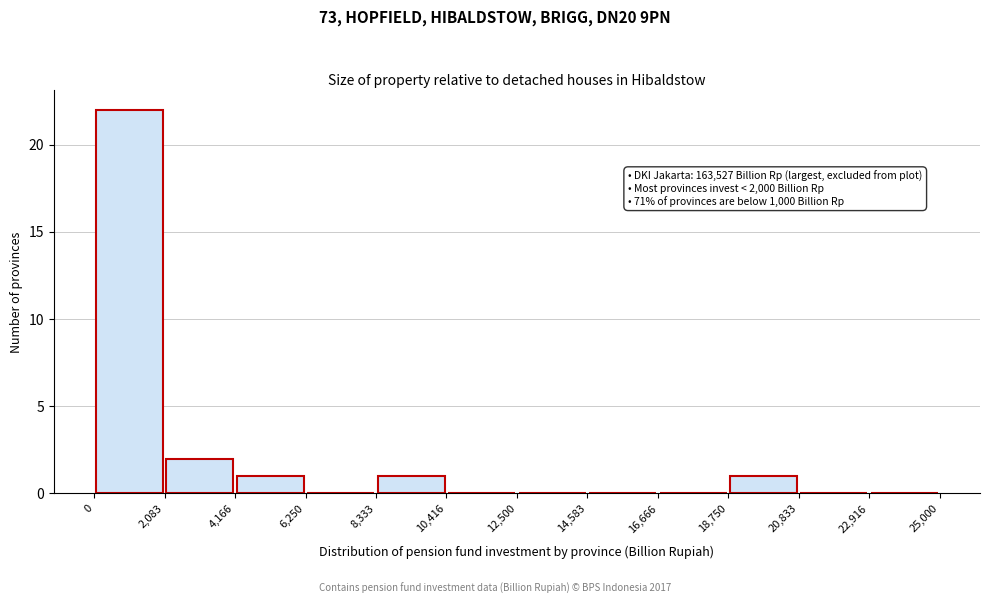

Which range on the x-axis has the tallest bar?

0 to 2,083